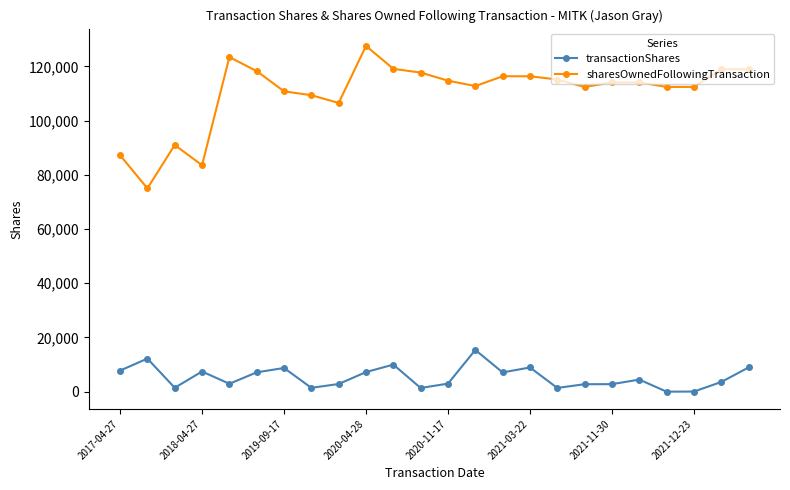

List the series in order of their overall mean, lowest first.

transactionShares, sharesOwnedFollowingTransaction